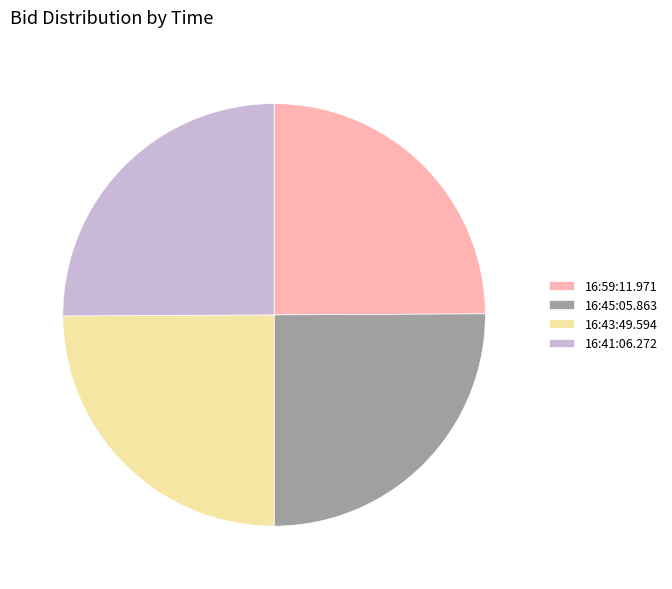

Is 16:41:06.272 the majority of the pie?

No